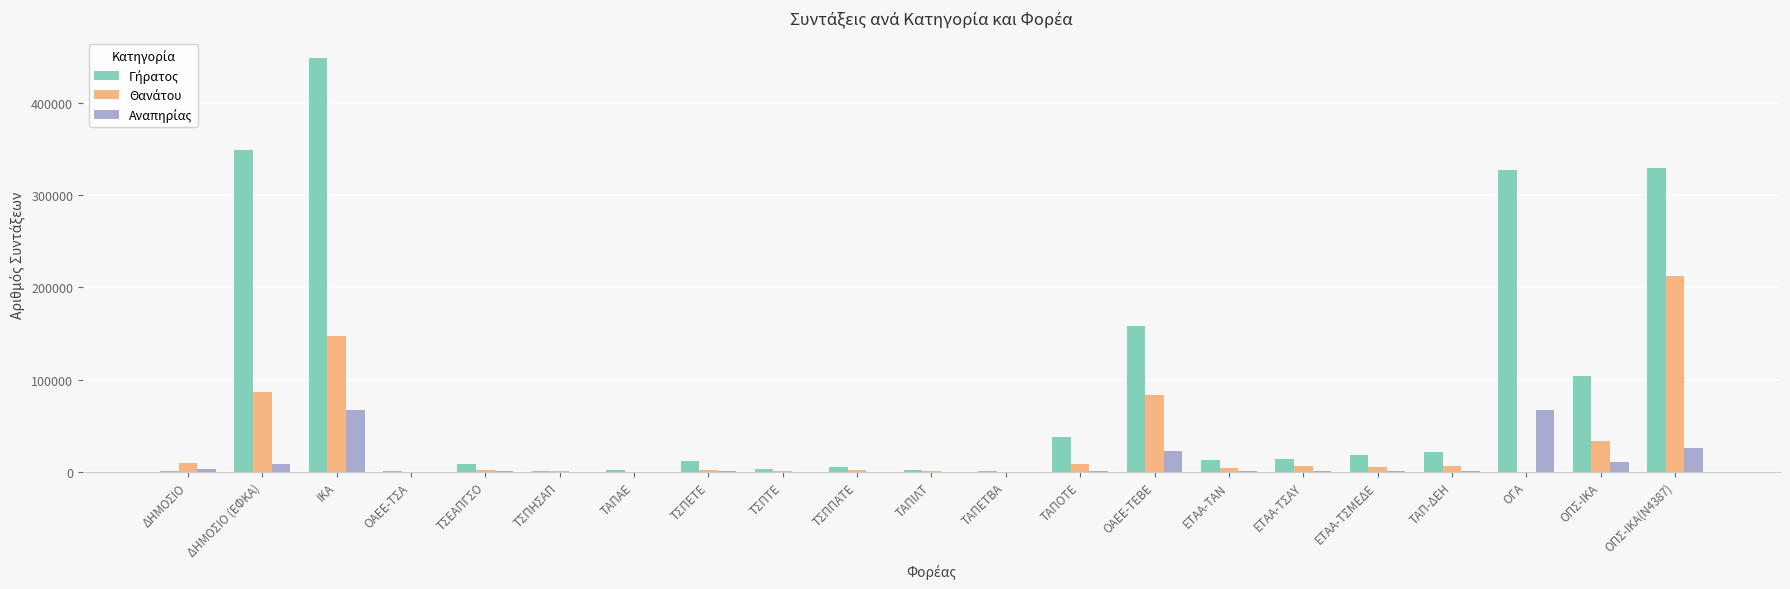

At which category is the sum across all series the highest?

ΙΚΑ